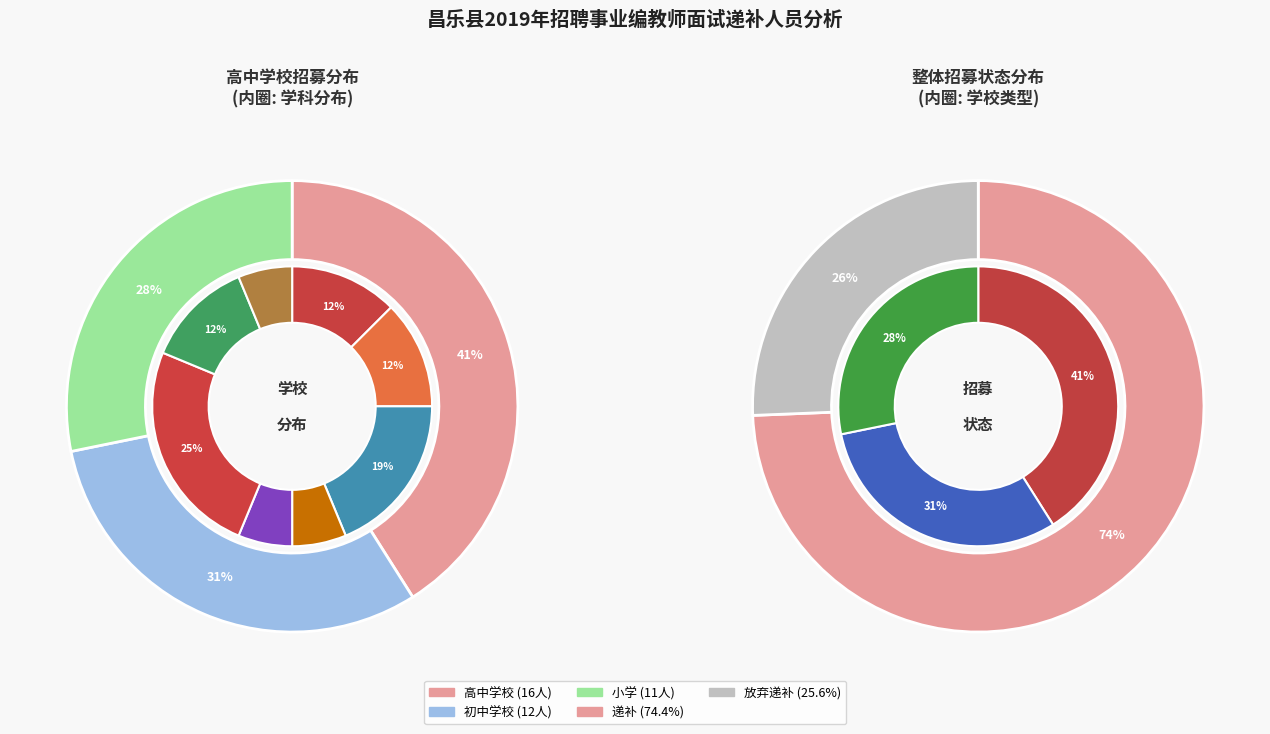

What percentage is the 昌乐县初中学校 slice, to the nearest percent?

31%